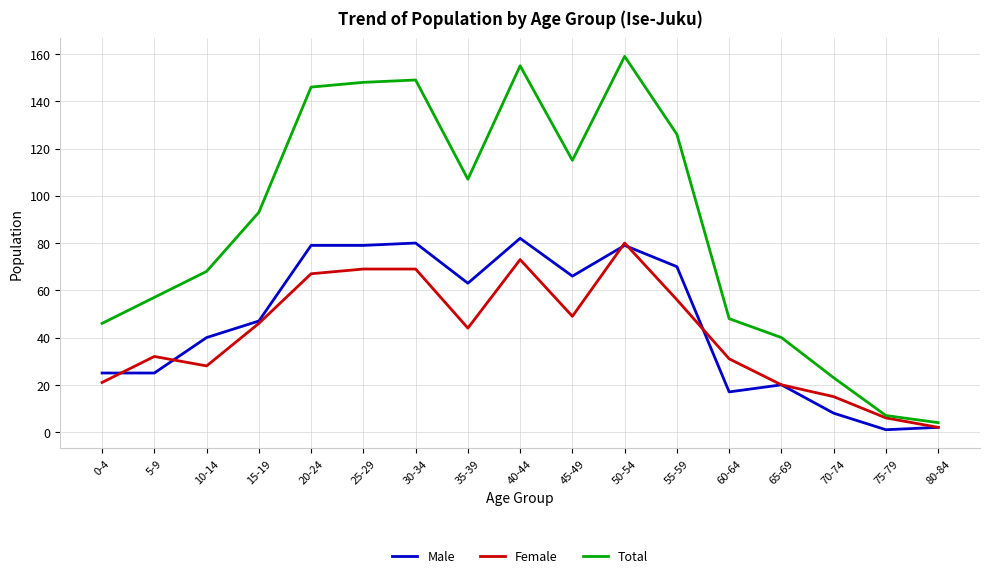

What are all the series names shown in the legend?

Male, Female, Total